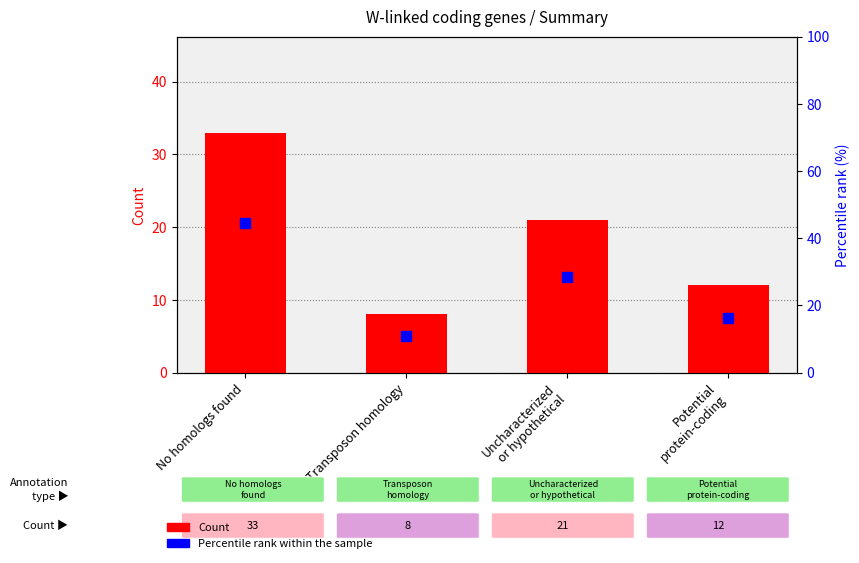

What is the total value across all series at No homologs found?

77.6